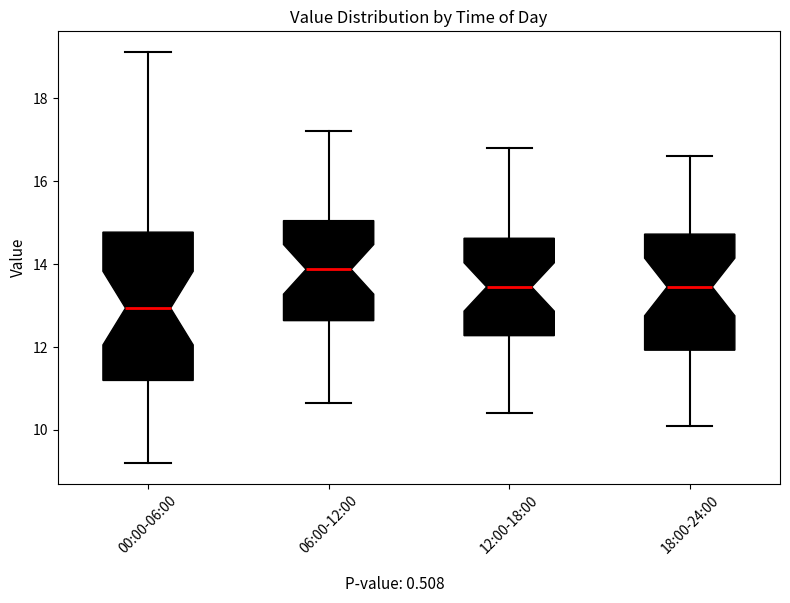

Which box's median line is the highest?

06:00-12:00